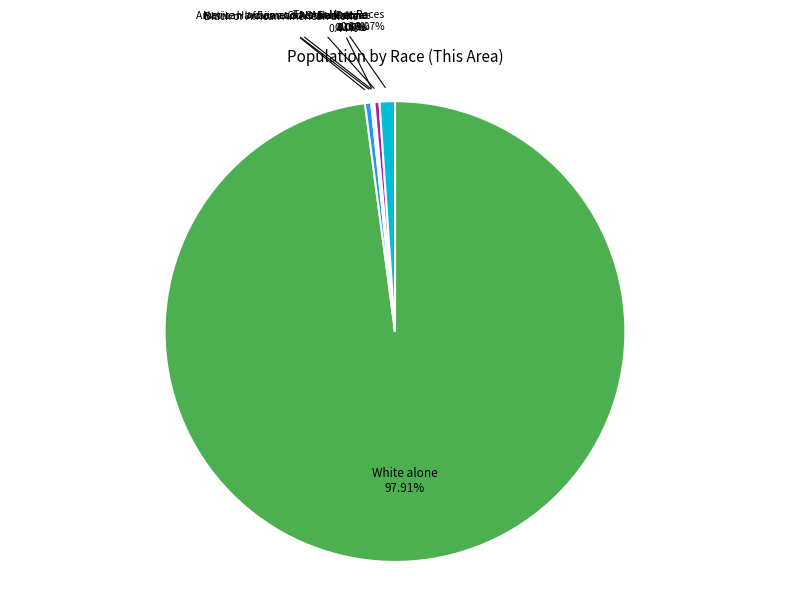

Which slice represents more than half of the pie?

White alone